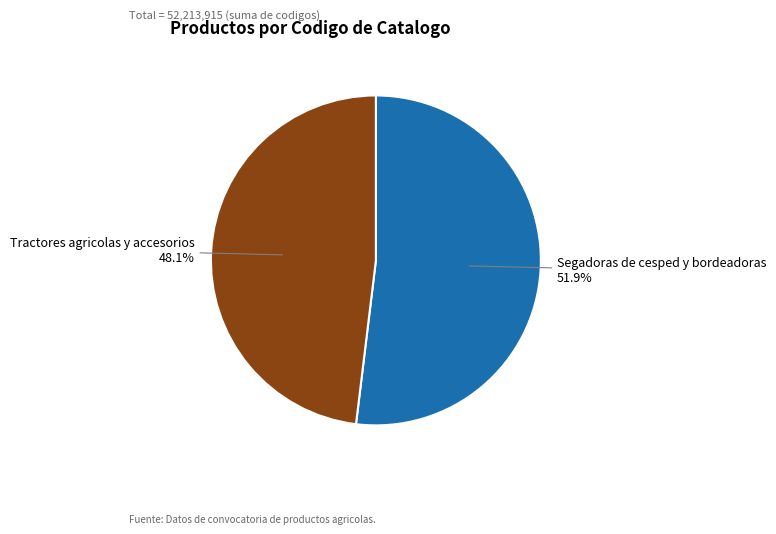

Is there any slice that represents more than half of the pie?

Yes